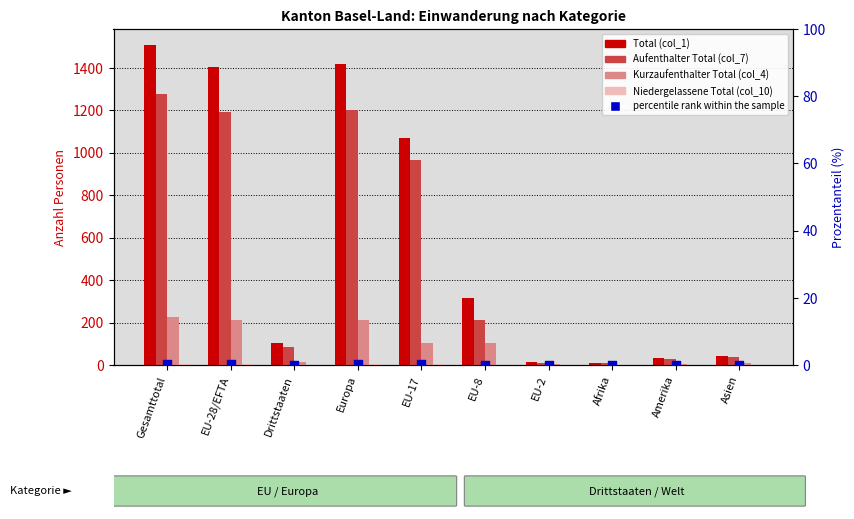

Is the value of Aufenthalter Total (col_7) at Europa greater than the value of percentile rank within the sample at EU-8?

Yes